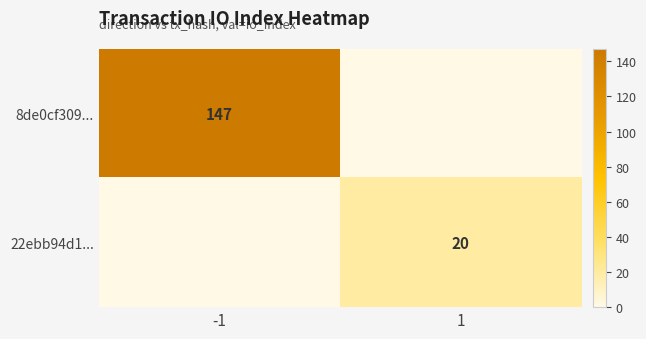

Is it true that 22ebb94d1... equals 35 at 1?

False